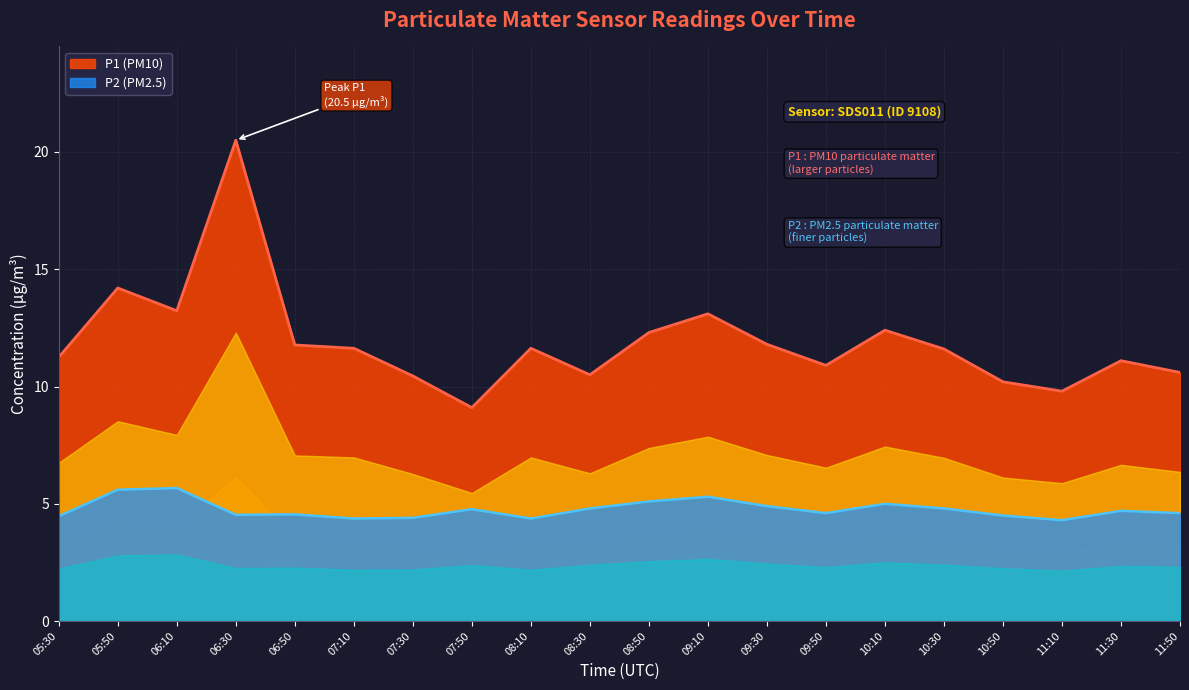

Reading left to right, extract all data points from this chart.

P1: 05:30=11.2	05:50=14.2	06:10=13.2	06:30=20.5	06:50=11.8	07:10=11.6	07:30=10.4	07:50=9.1	08:10=11.6	08:30=10.5	08:50=12.3	09:10=13.1	09:30=11.8	09:50=10.9	10:10=12.4	10:30=11.6	10:50=10.2	11:10=9.8	11:30=11.1	11:50=10.6
P2: 05:30=4.5	05:50=5.6	06:10=5.7	06:30=4.5	06:50=4.5	07:10=4.4	07:30=4.4	07:50=4.8	08:10=4.4	08:30=4.8	08:50=5.1	09:10=5.3	09:30=4.9	09:50=4.6	10:10=5.0	10:30=4.8	10:50=4.5	11:10=4.3	11:30=4.7	11:50=4.6